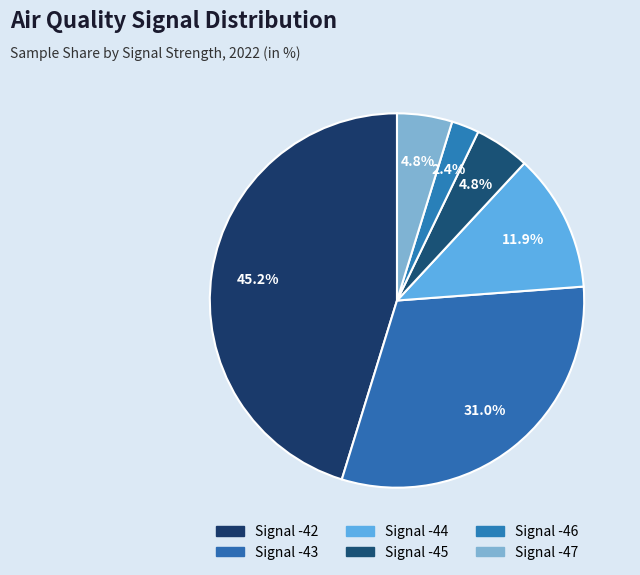

How many slices are in this pie chart?

6